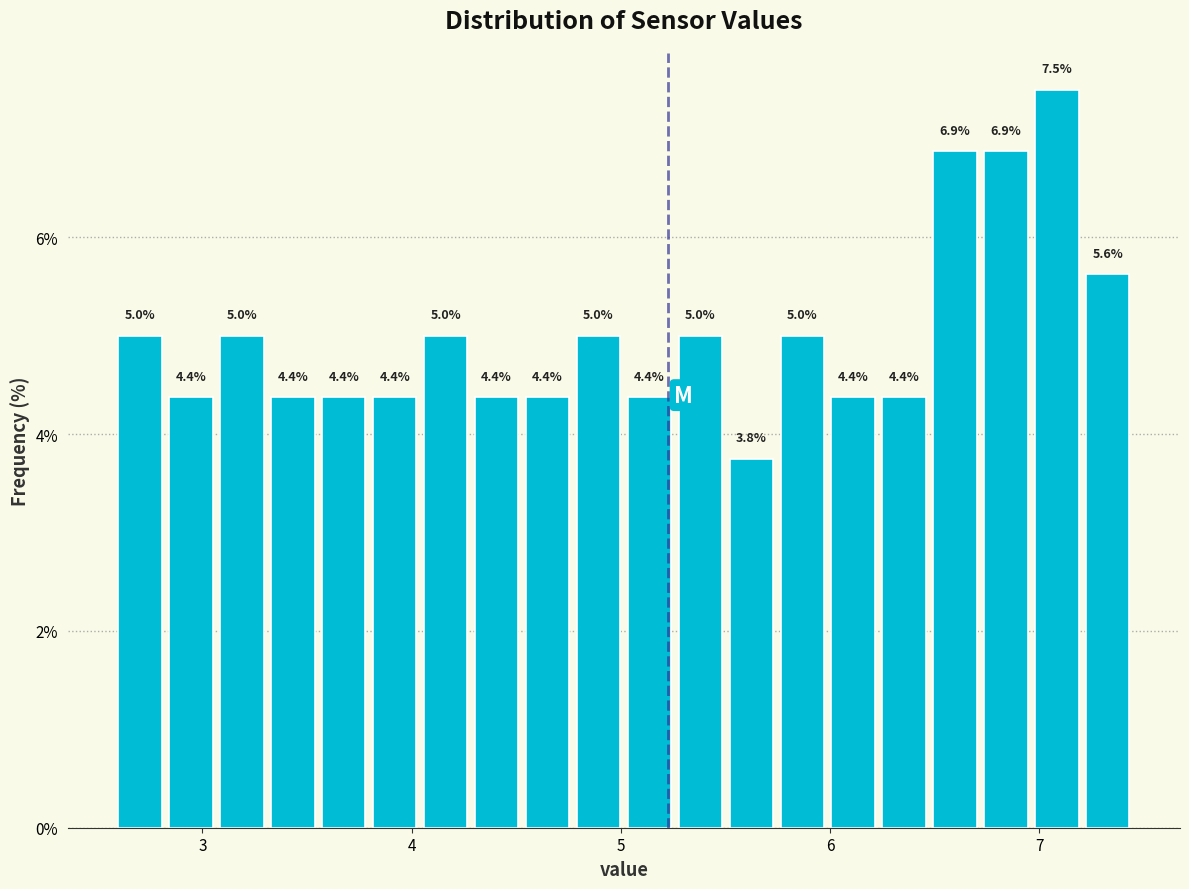

Around what value on the x-axis is the tallest bar? Give the approximate position of its centre, as read against the axis.

7.1